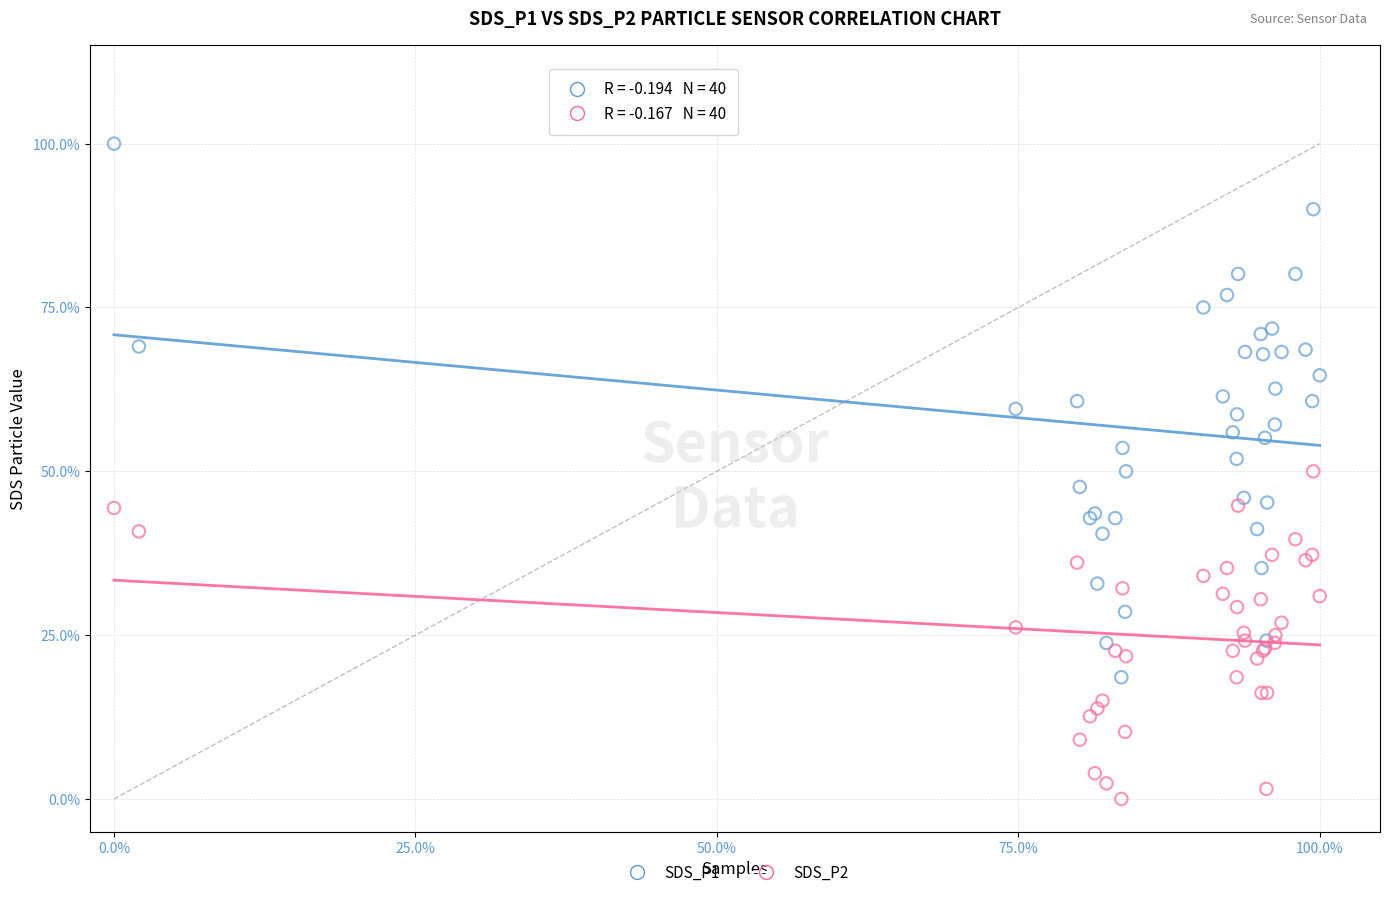

Which series has the widest spread of Y values?

SDS_P1